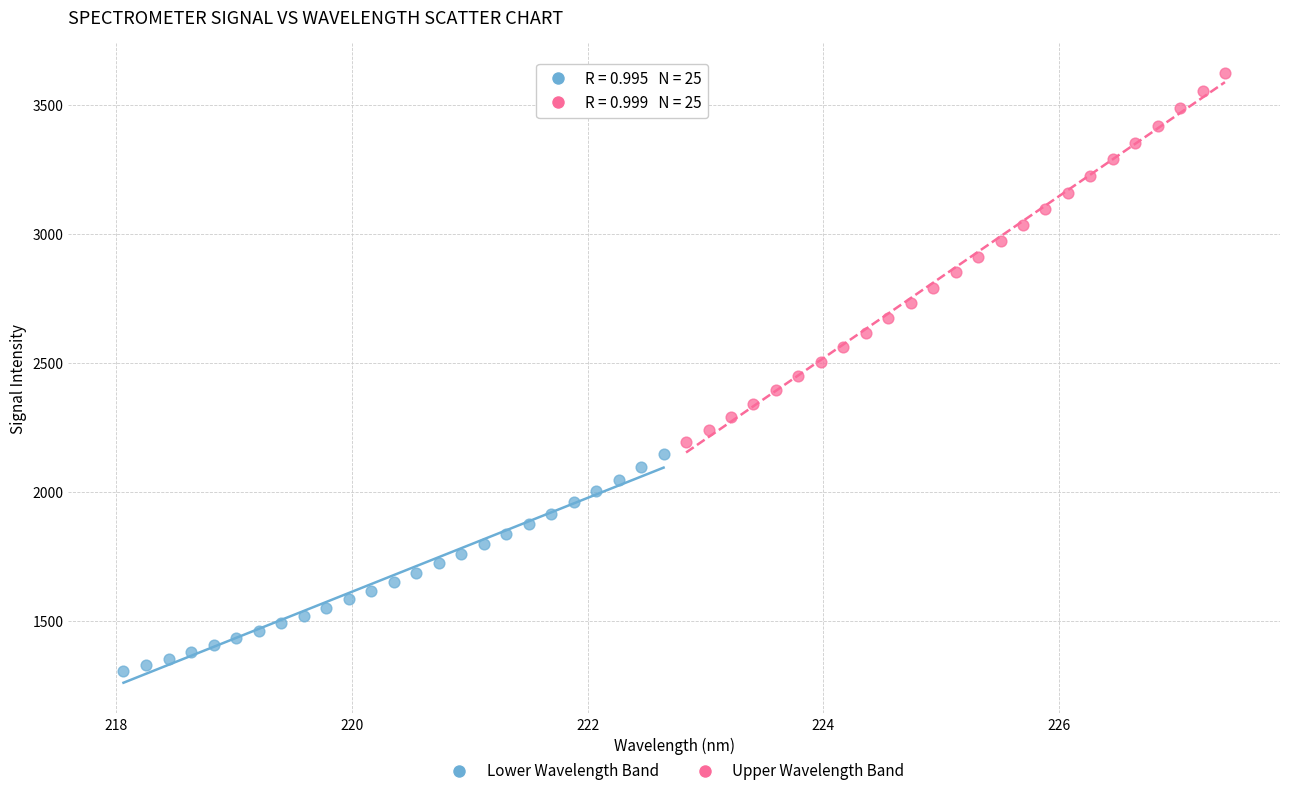

Which series reaches the minimum Y coordinate?

Lower Wavelength Band